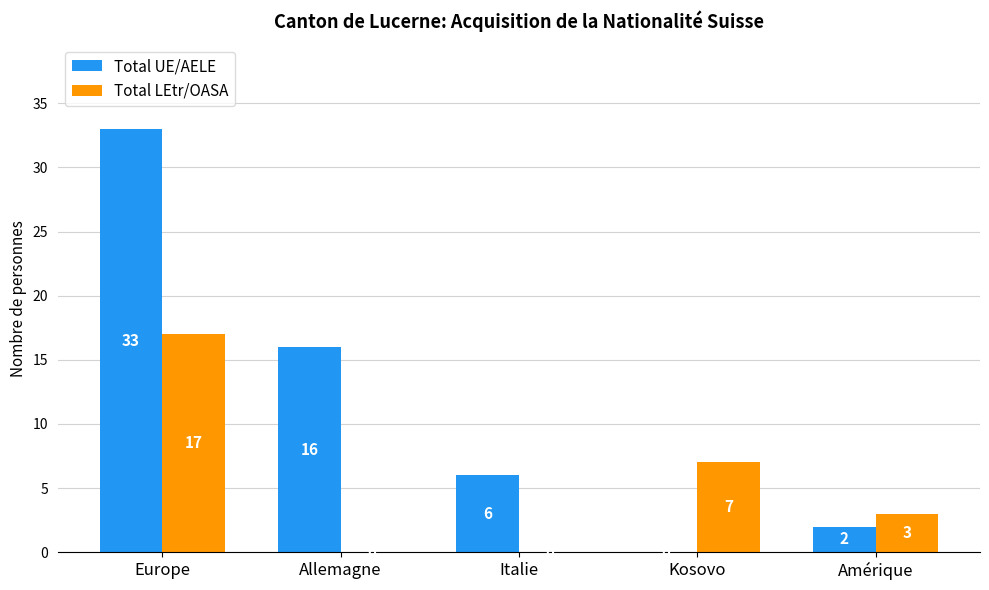

At which label does Total UE/AELE first exceed 6?

Europe